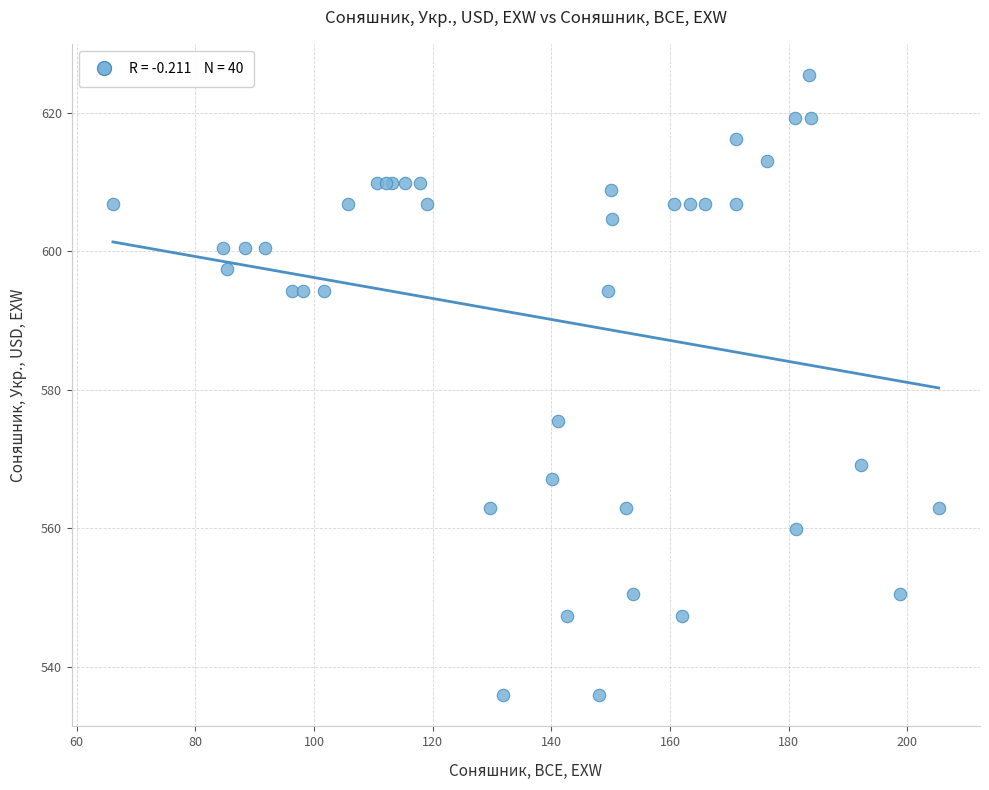

What Y value in the scatter plot is closest to 580?

575.5